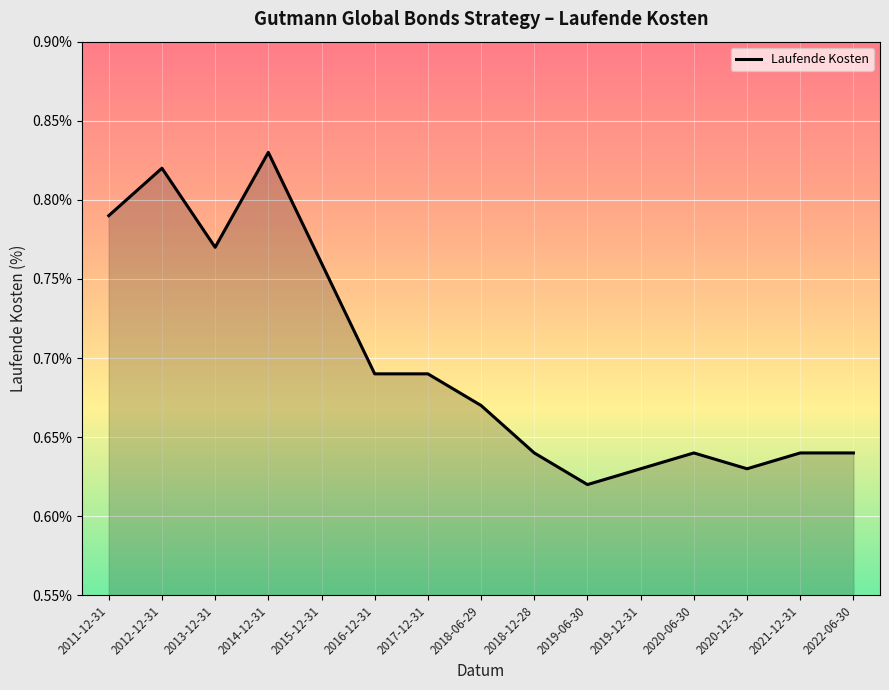

What is the label of the 10th point from the right?

2016-12-31